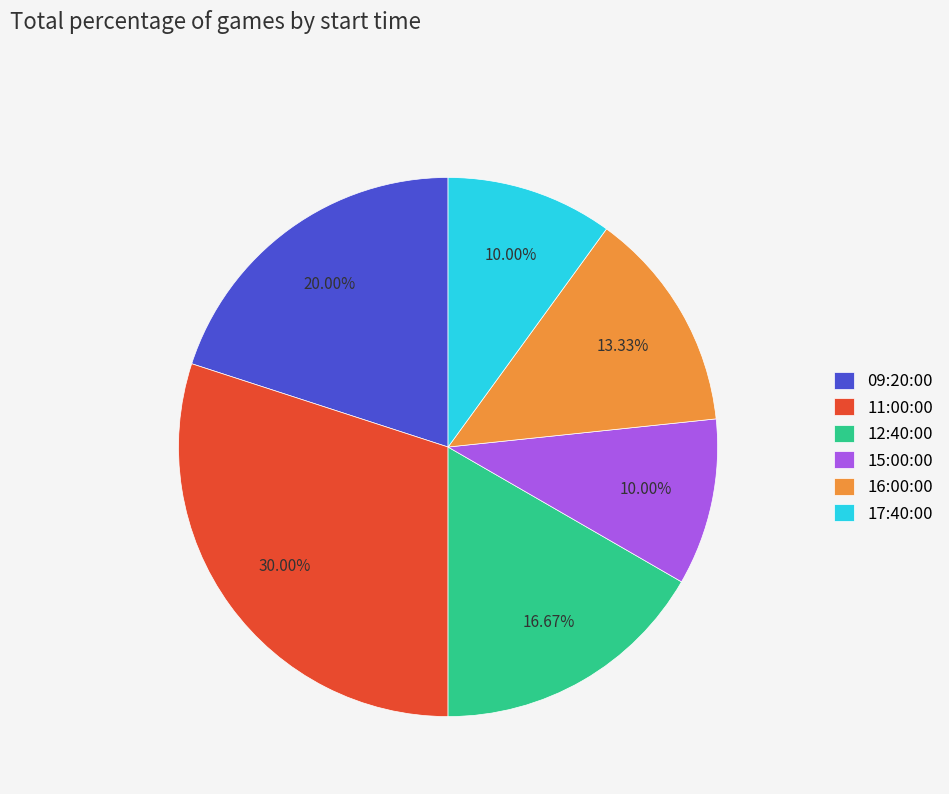

Between 11:00:00 and 12:40:00, which is larger?

11:00:00